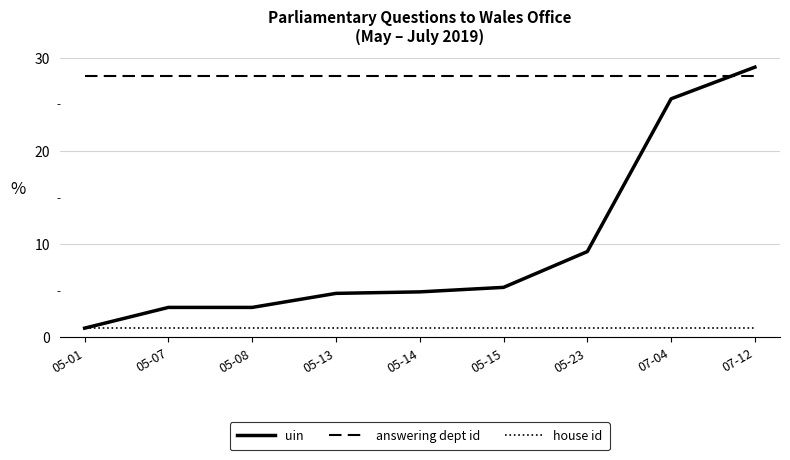

True or false: uin has a value of 4.9 at 05-14.

True